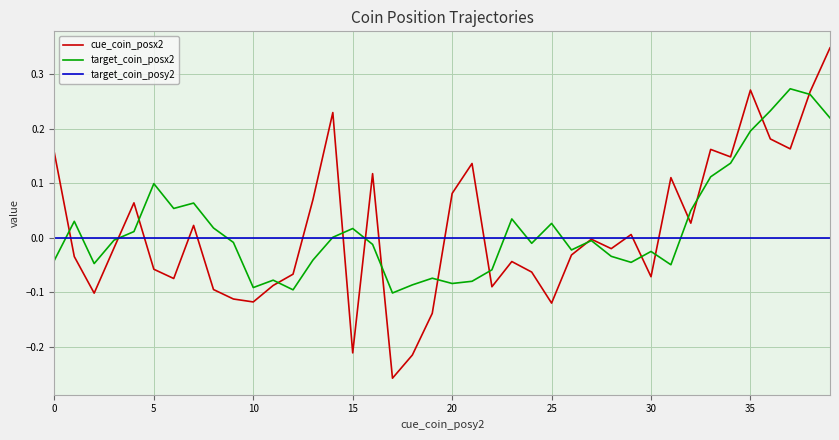

Which series has the largest range (max minus min)?

cue_coin_posx2